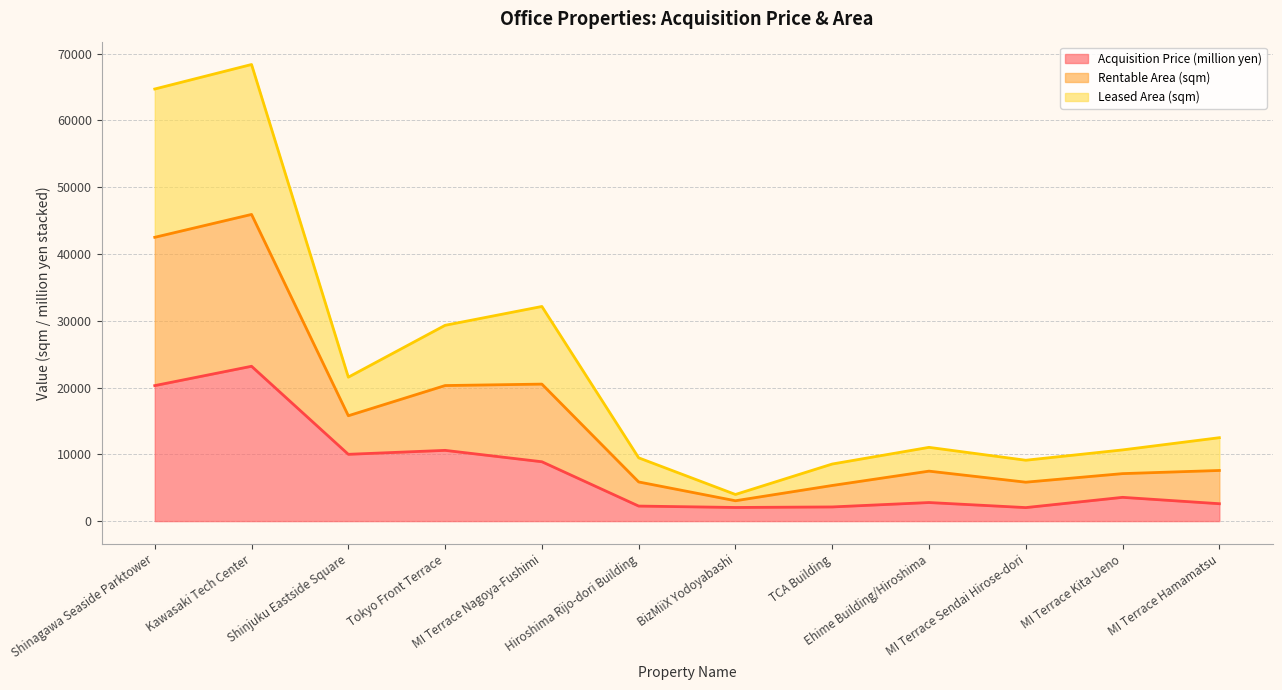

Which series has the widest spread of values?

Leased Area (sqm) (line)